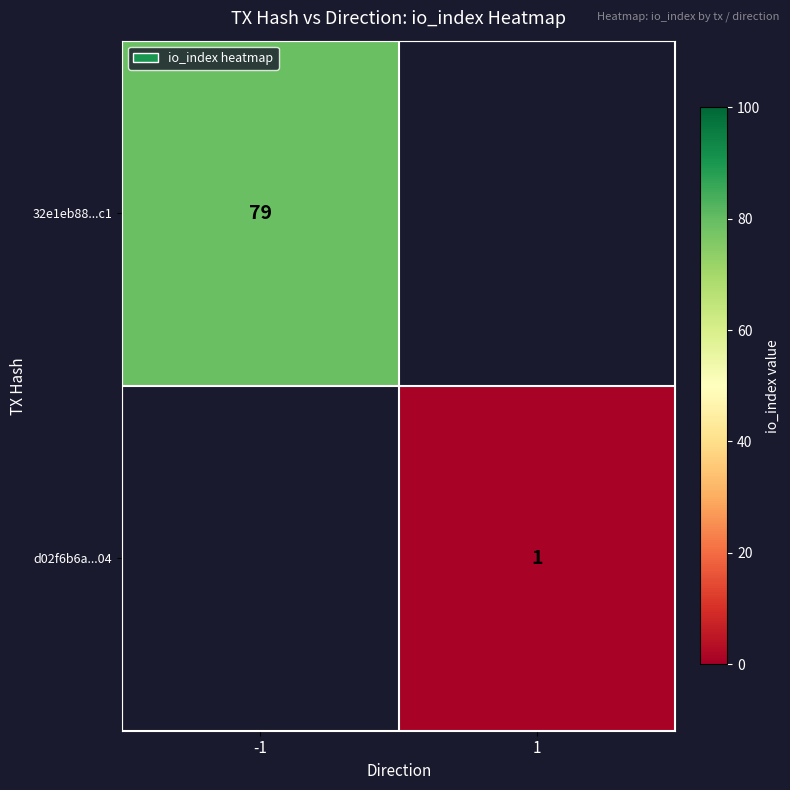

Is it true that d02f6b6a...04 equals 2 at 1?

False